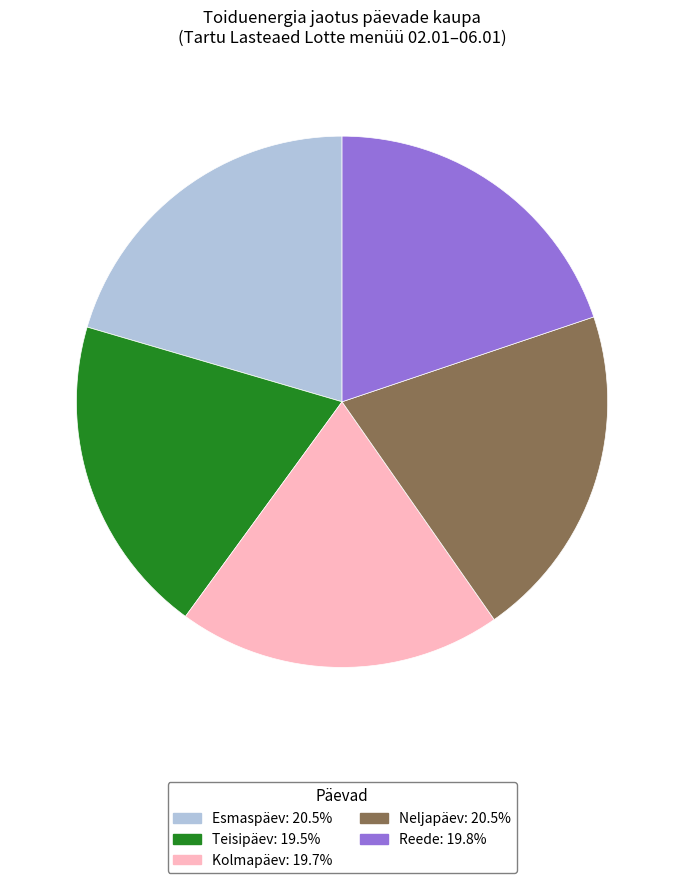

Count the number of slices in the pie.

5